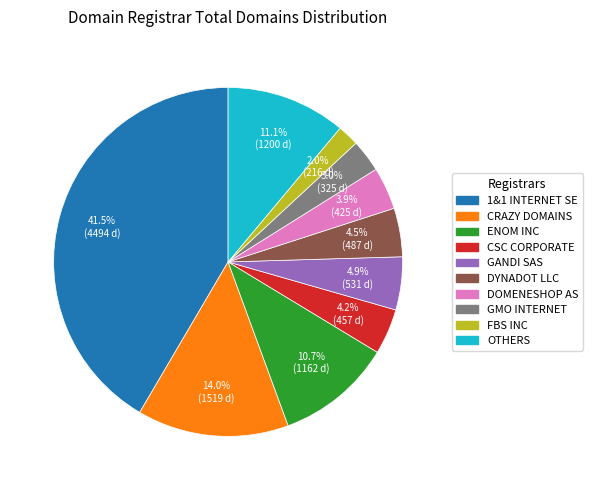

Does any single category account for the majority?

No